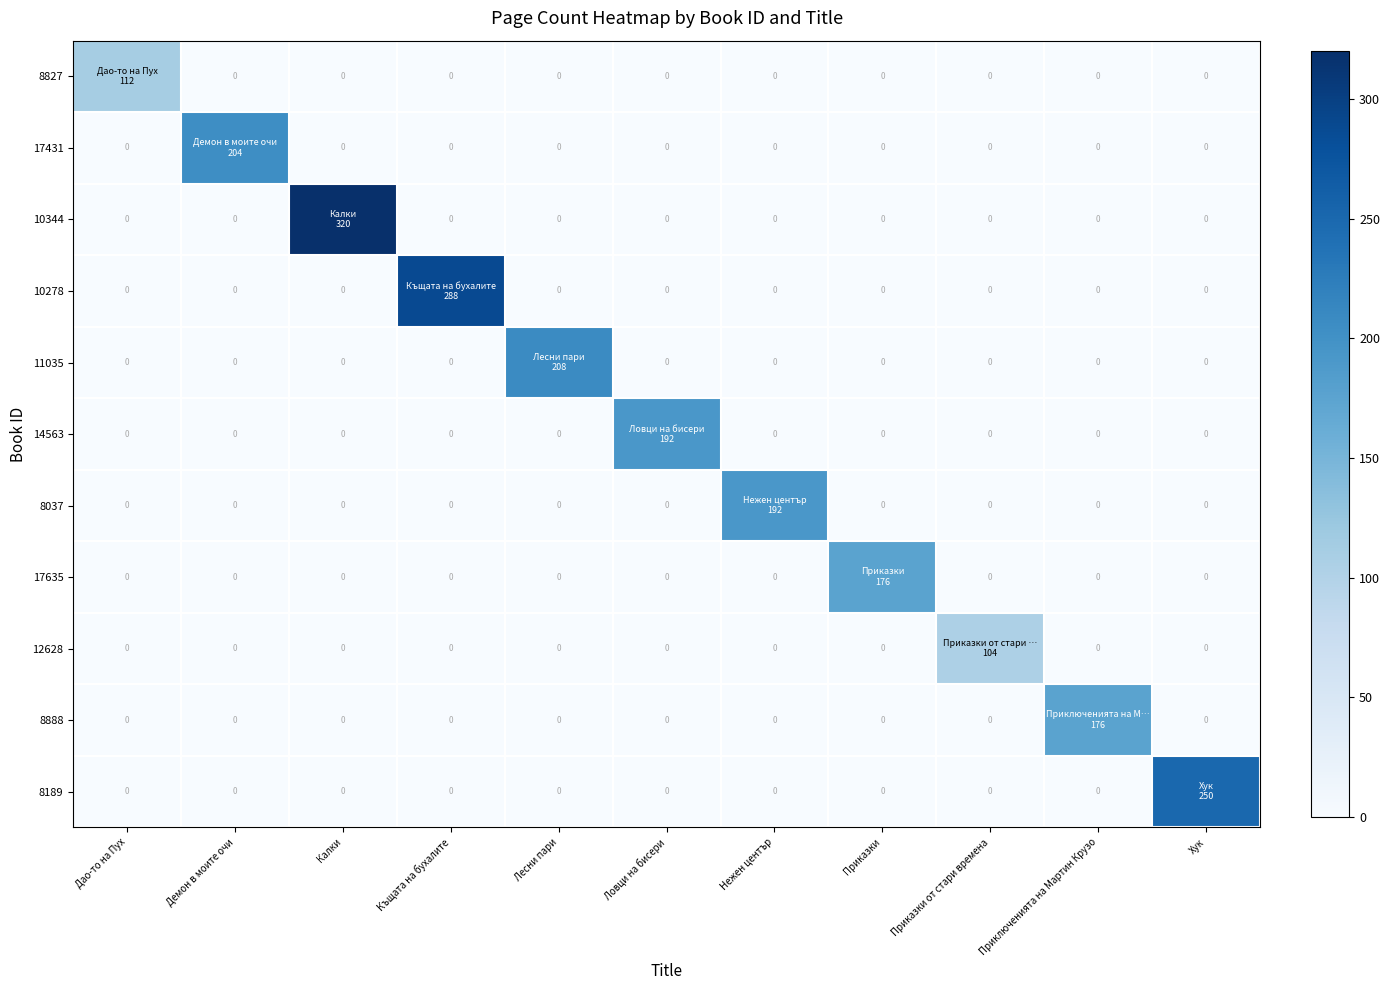

Which series has the largest range (max minus min)?

10344